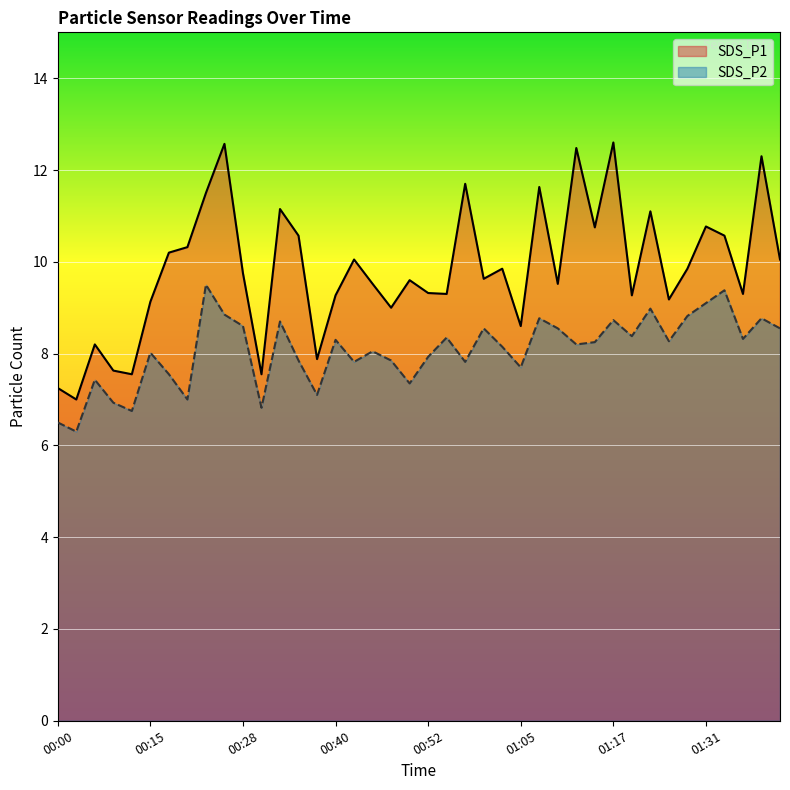

What is the sum of all SDS_P1 values?

393.5